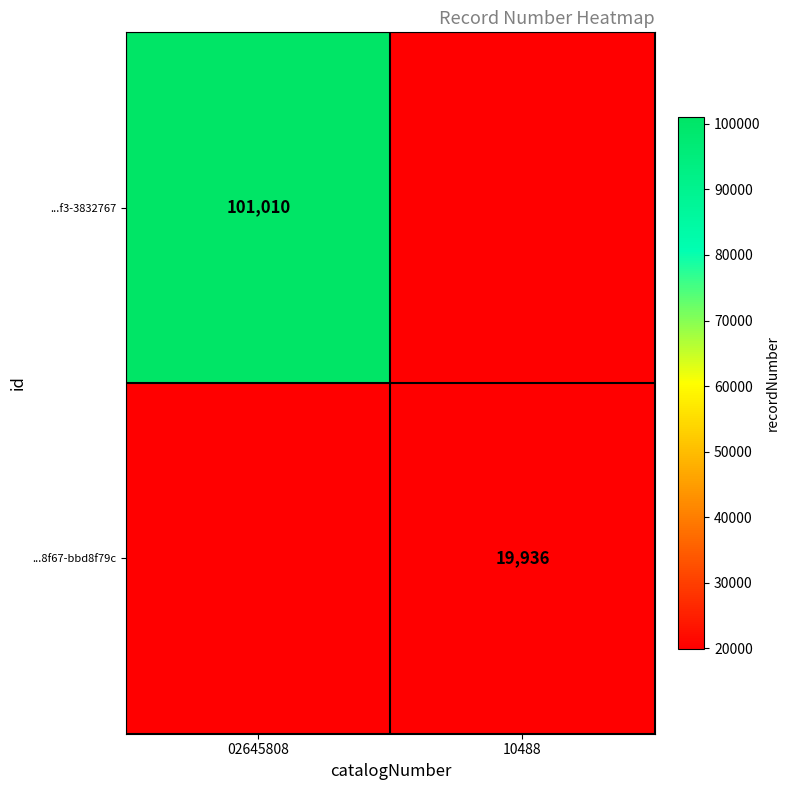

True or false: ...f3-3832767 has a value of 101010 at 02645808.

True